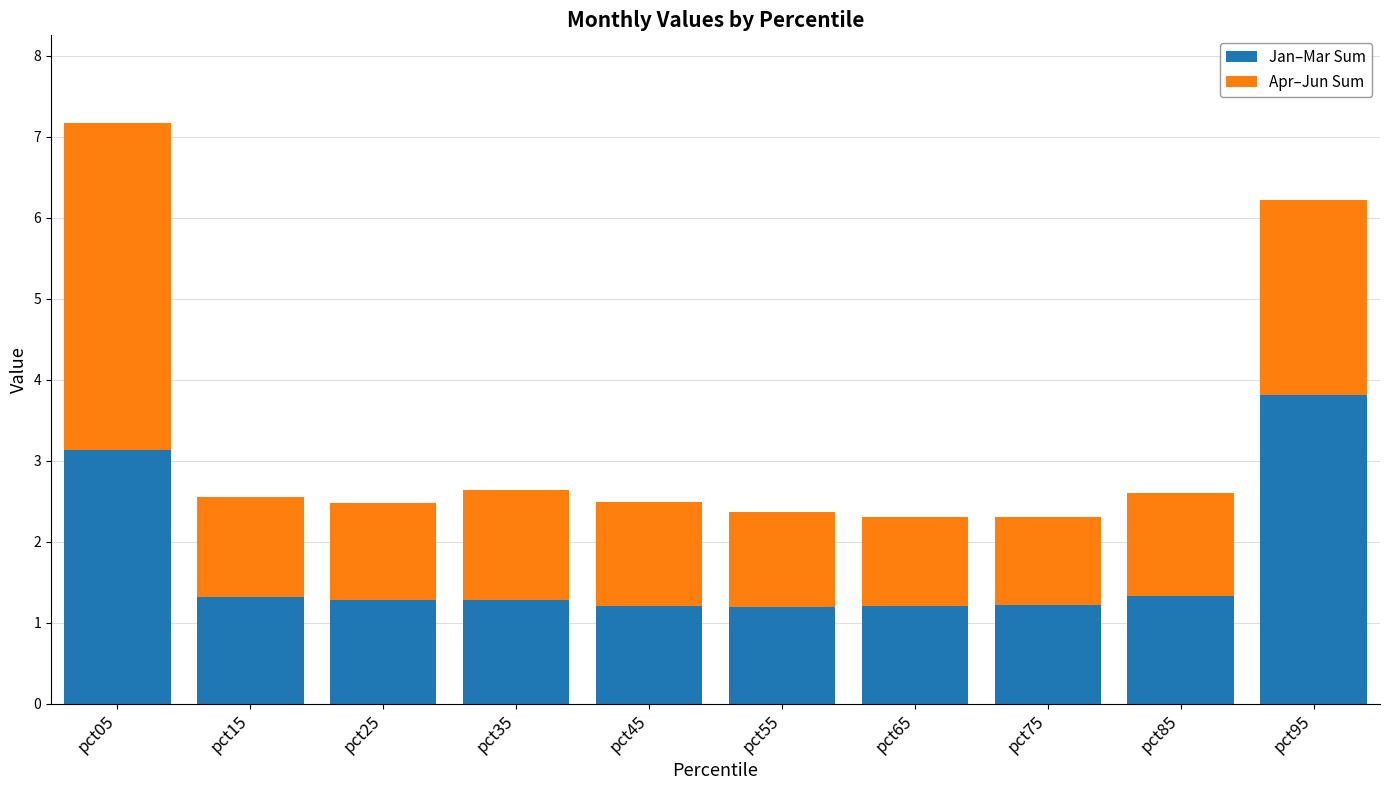

The value of Jan–Mar Sum at pct15 is 1.3. True or false?

True